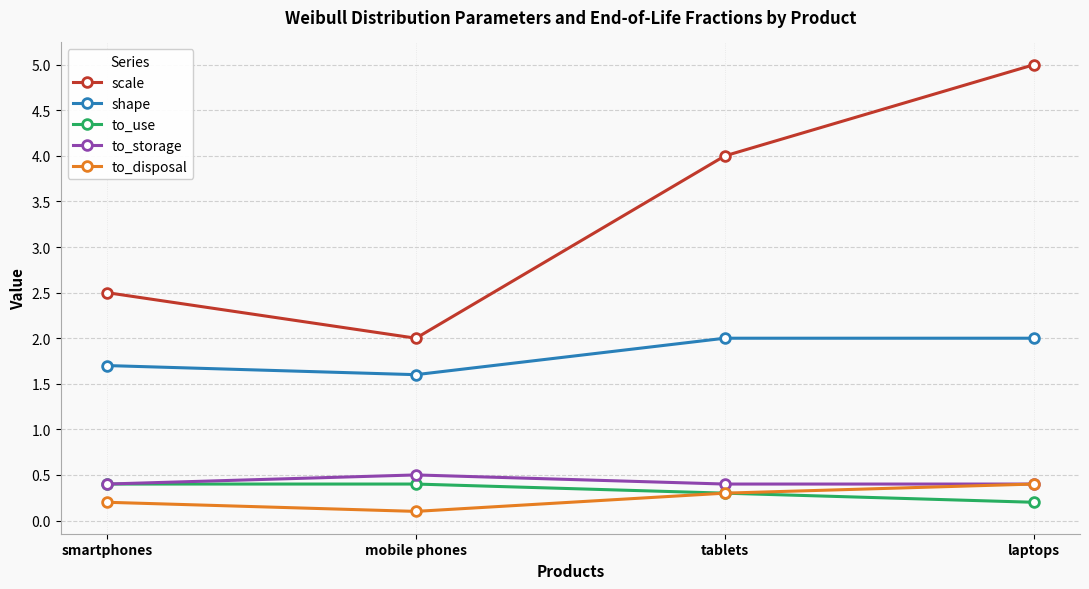

True or false: shape has a value of 3.1 at laptops.

False